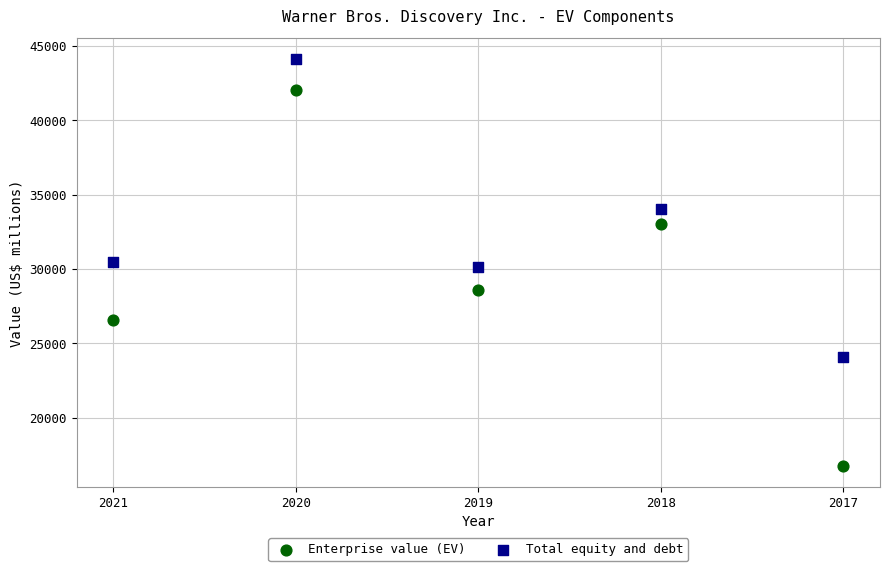

Which series contains the lowest Y value?

Enterprise value (EV)